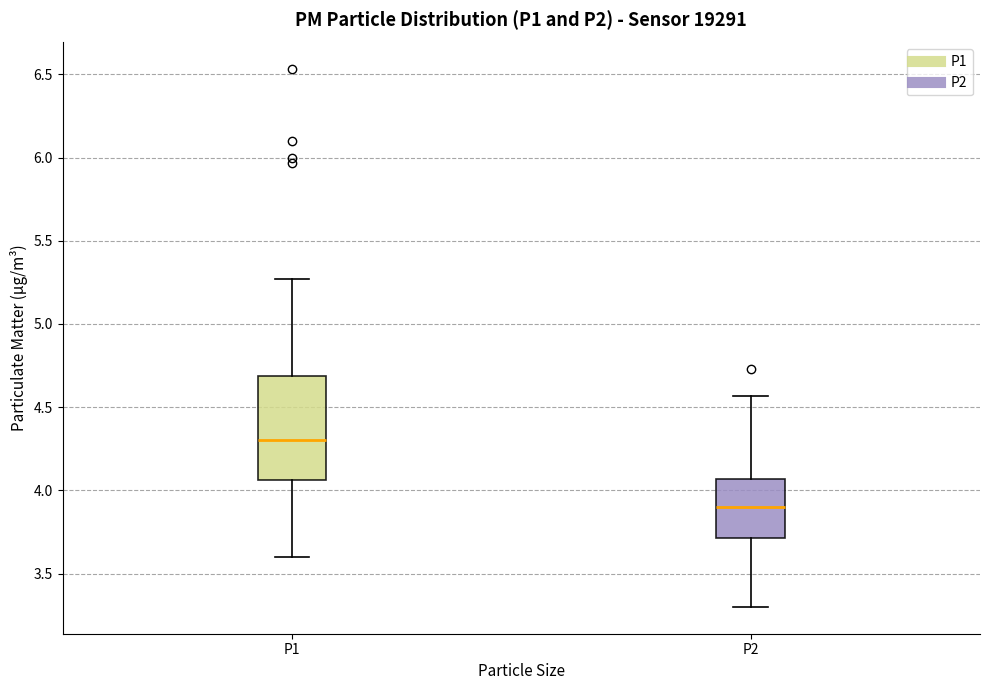

Which box has the highest median line?

P1